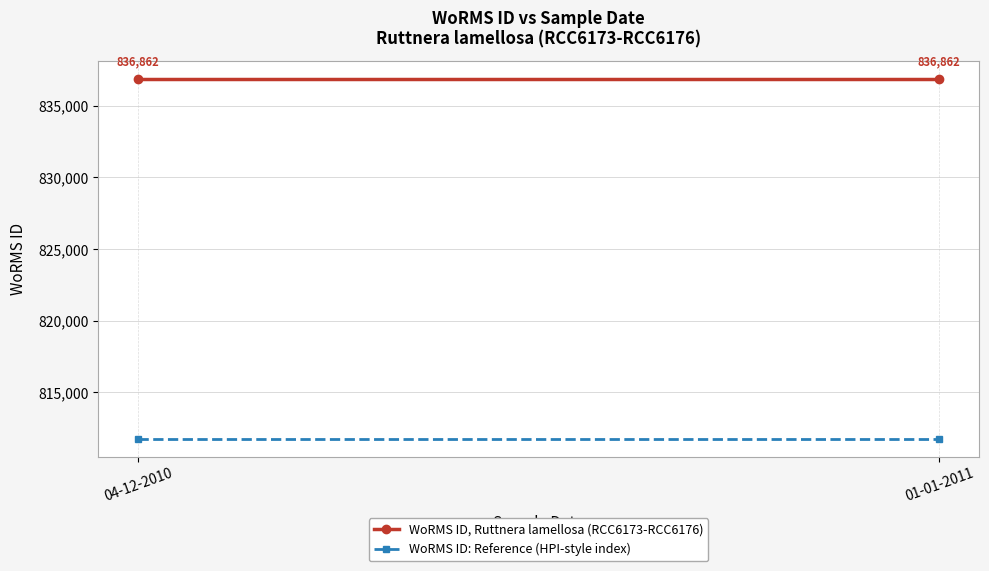

What are all the series names shown in the legend?

WoRMS ID, Ruttnera lamellosa (RCC6173-RCC6176), WoRMS ID: Reference (HPI-style index)